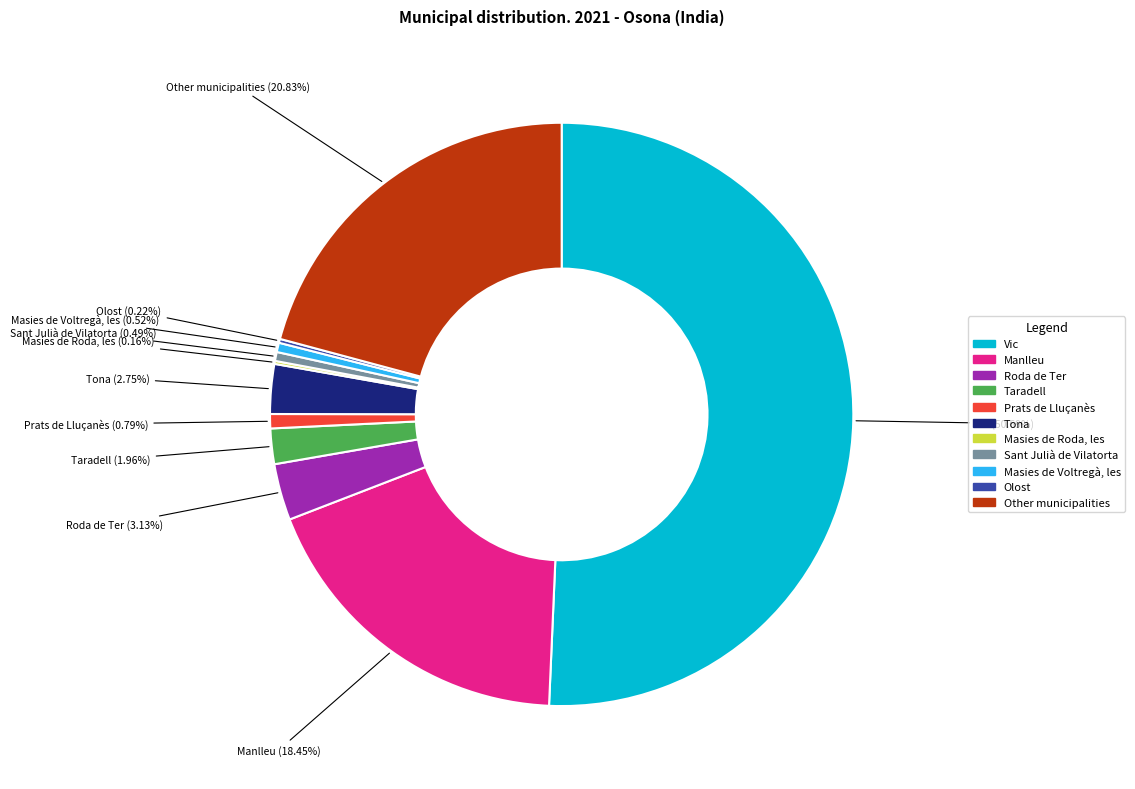

Do Manlleu and Other municipalities together represent more than half of the pie?

No